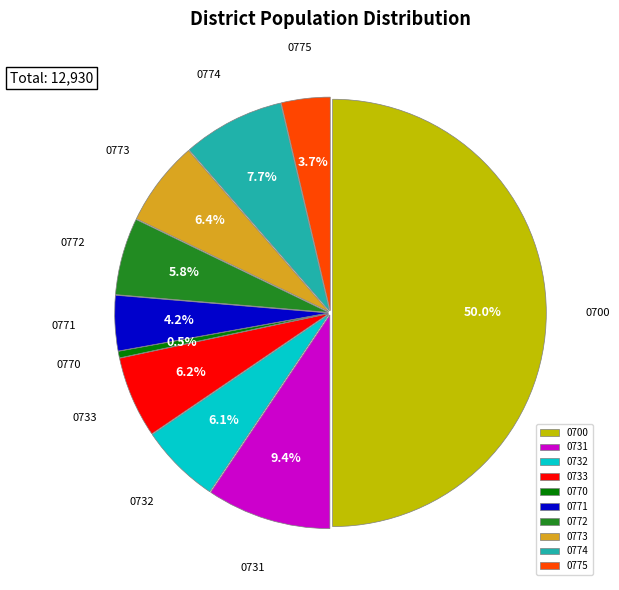

Which slice is the smallest?

0770